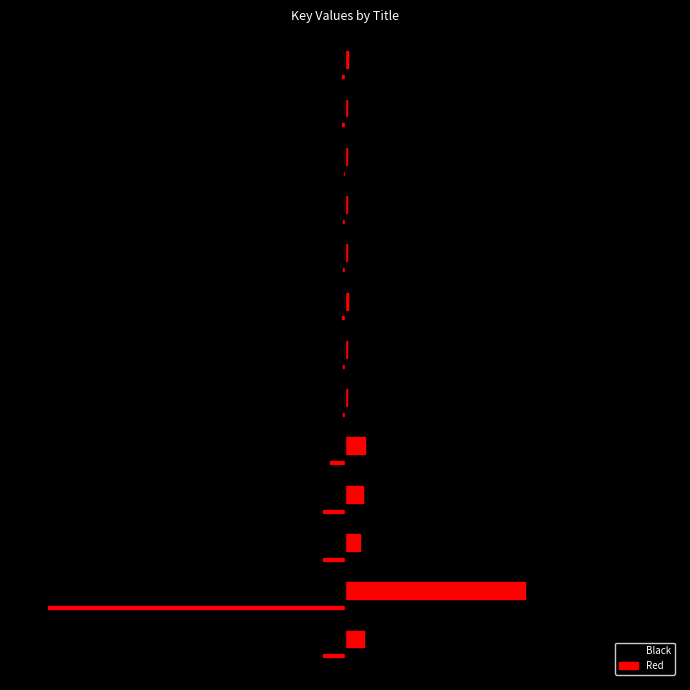

What is the average value of the Black series?

-0.1